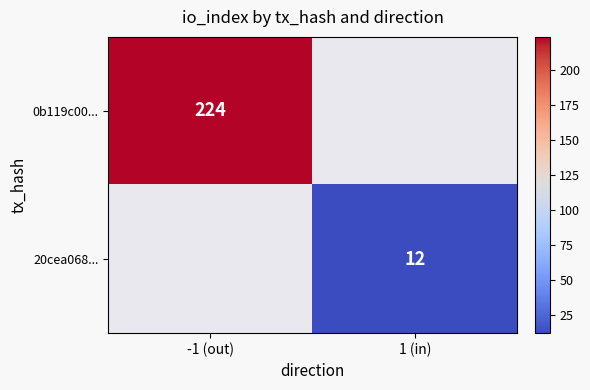

The 0b119c00... series shows 224 at -1 (out). True or false?

True